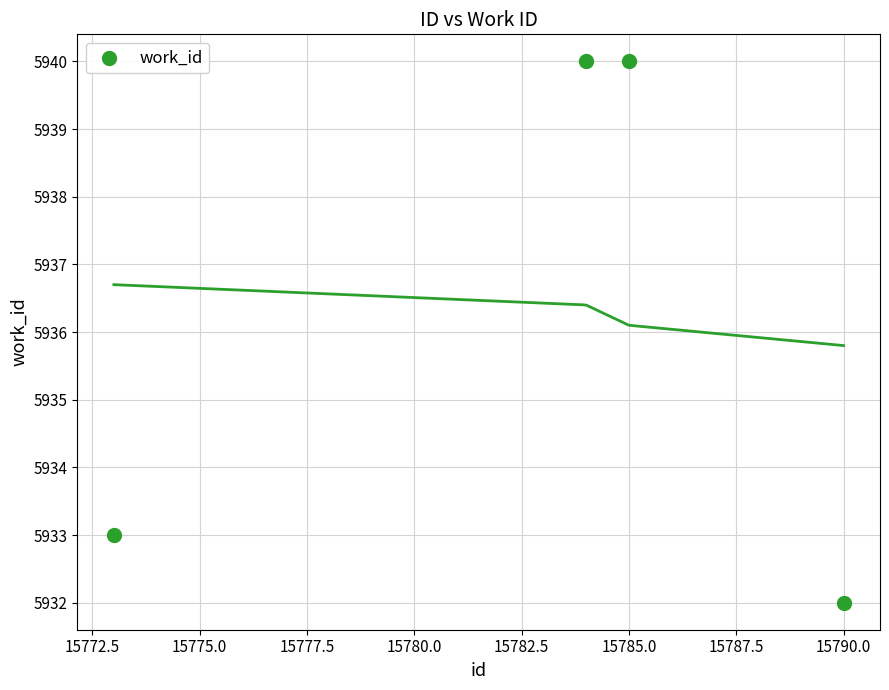

What is the average X value?

15783